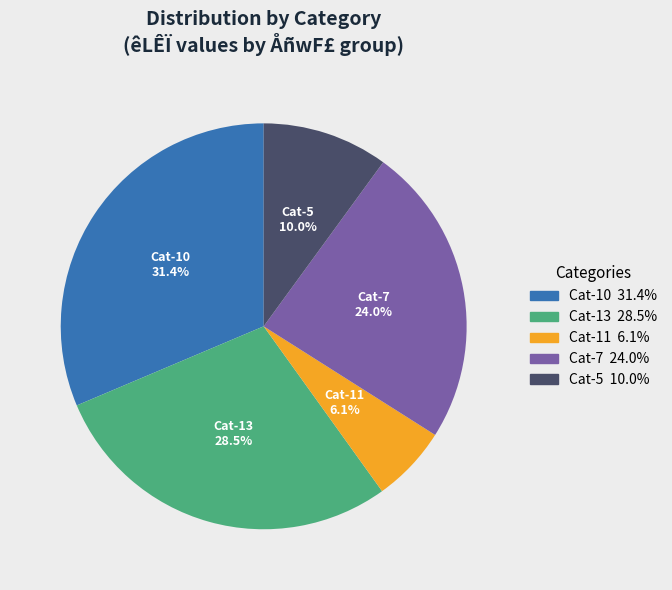

Does any single category account for the majority?

No